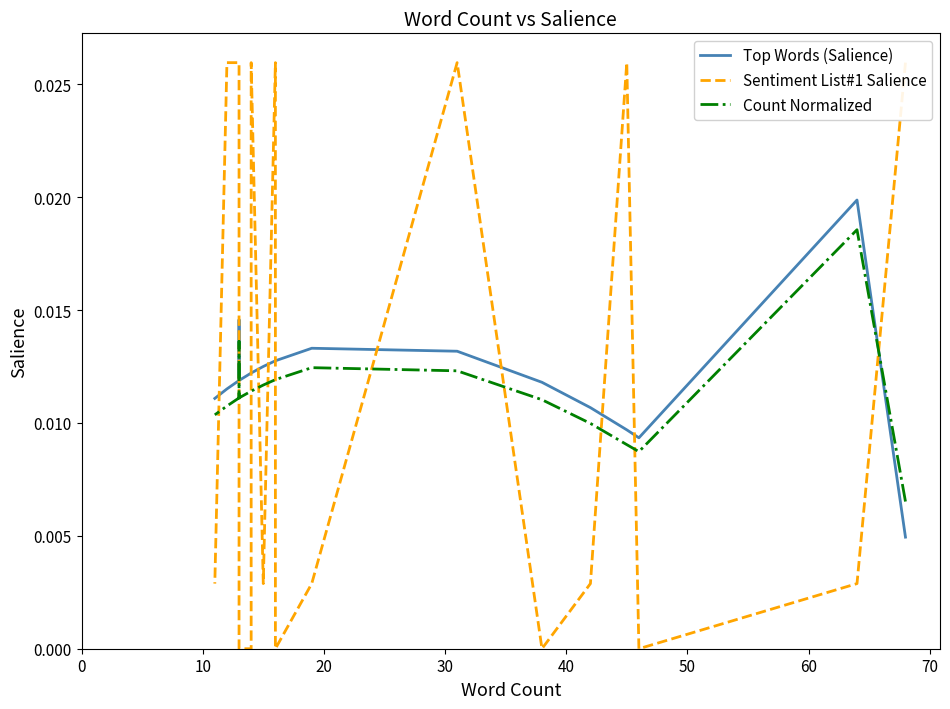

At 0, list the series in order from largest to smallest.

Sentiment List#1 Salience, Count Normalized, Top Words (Salience)